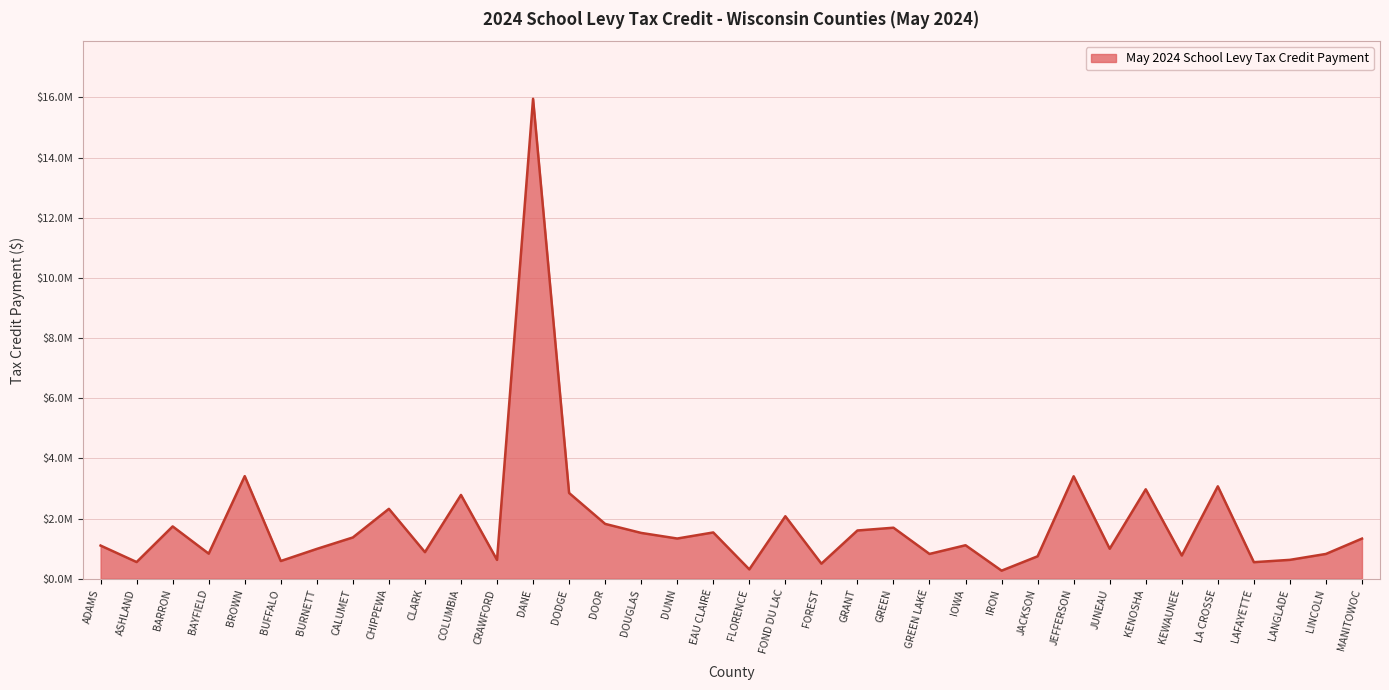

What is the sum of all values?

65896779.0